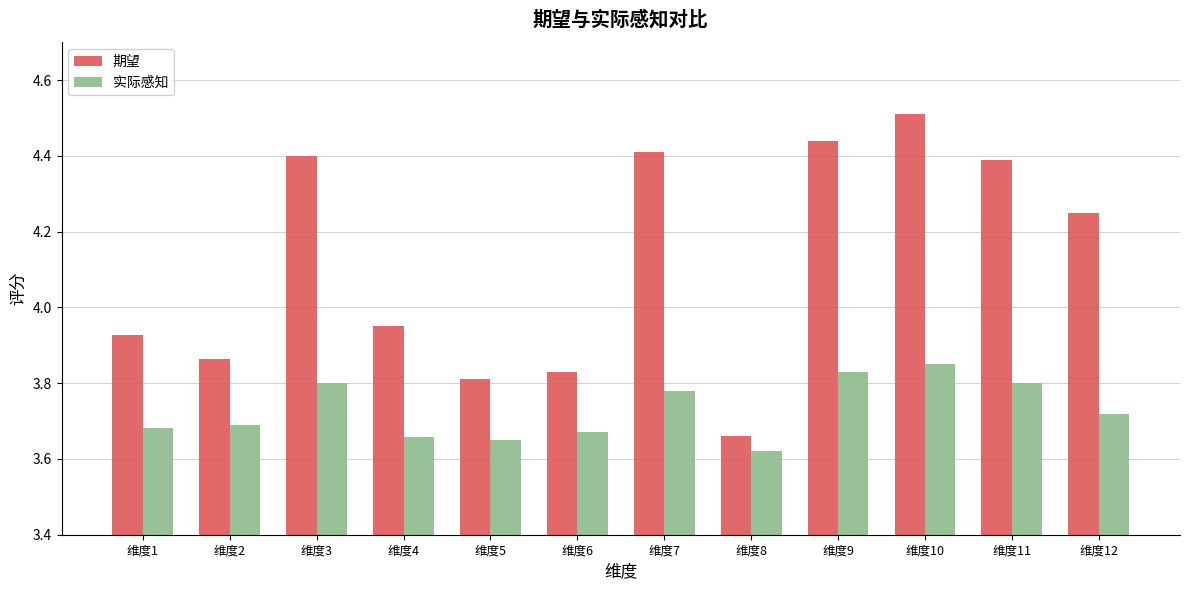

At how many categories does at least one series exceed 4?

6